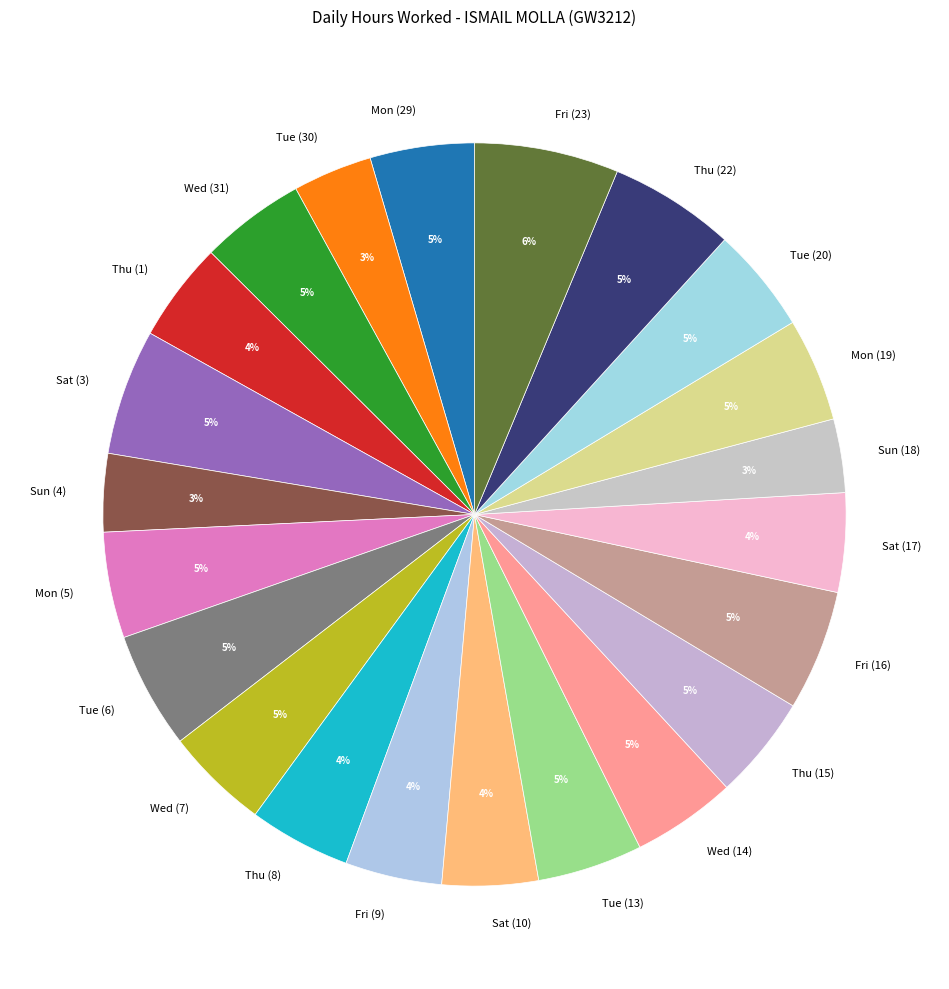

To the nearest percent, what is the difference between the largest and smallest slice percentages?

3%